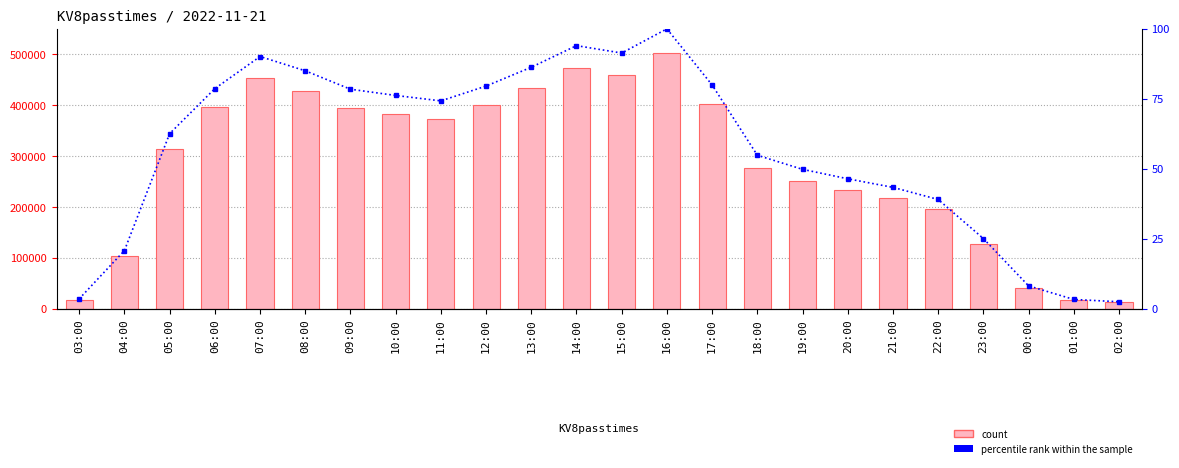

How many groups of bars are there?

24